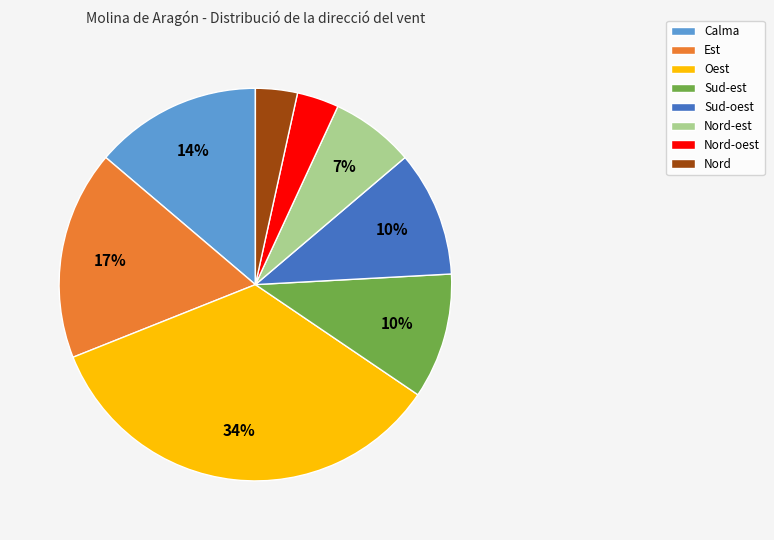

Which has a higher value, Calma or Sud-oest?

Calma